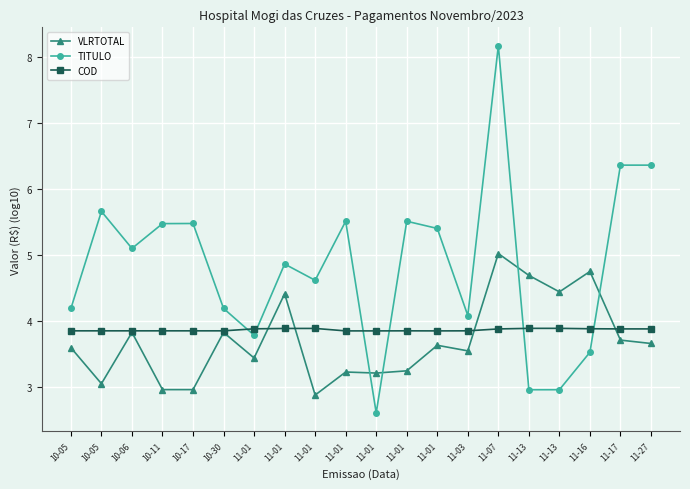

Between 11-01 and 11-17, which series saw the biggest shift?

TITULO